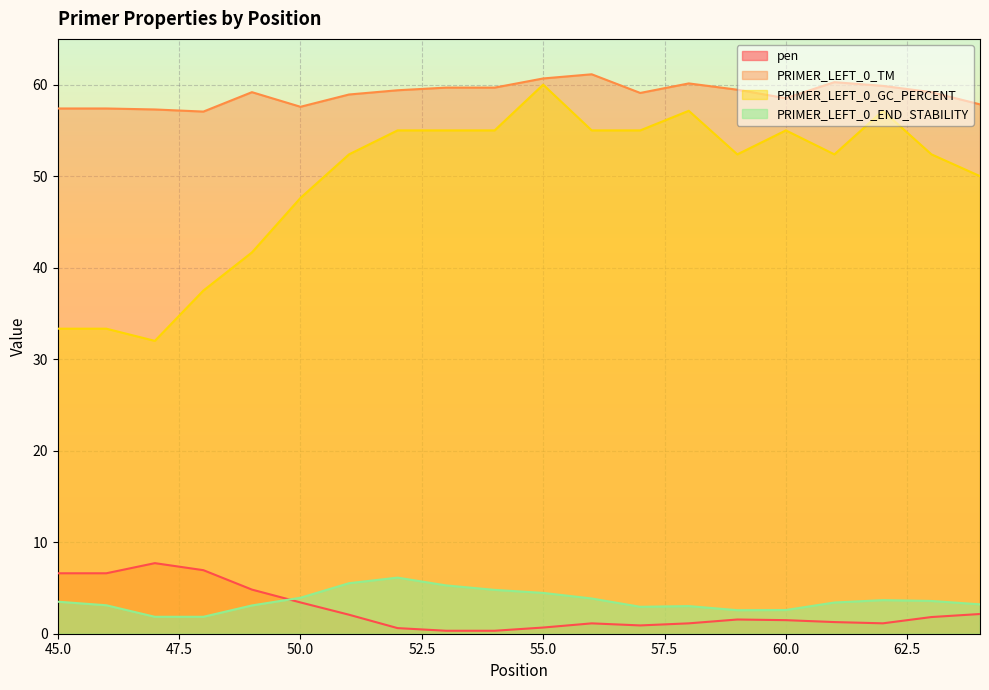

Rank the series at 46 from highest to lowest value.

PRIMER_LEFT_0_TM, PRIMER_LEFT_0_GC_PERCENT, pen, PRIMER_LEFT_0_END_STABILITY